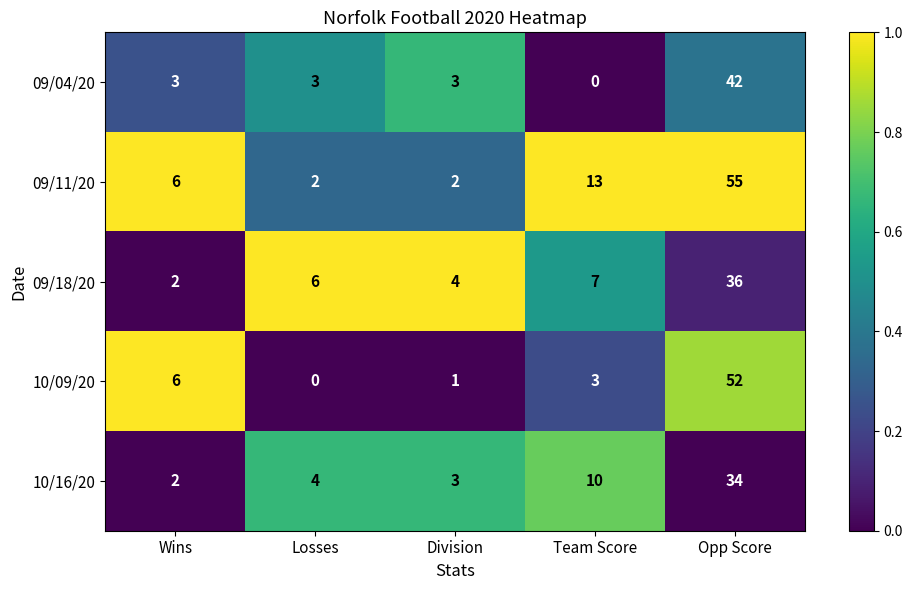

Between Team Score and Wins, which is larger?

Wins